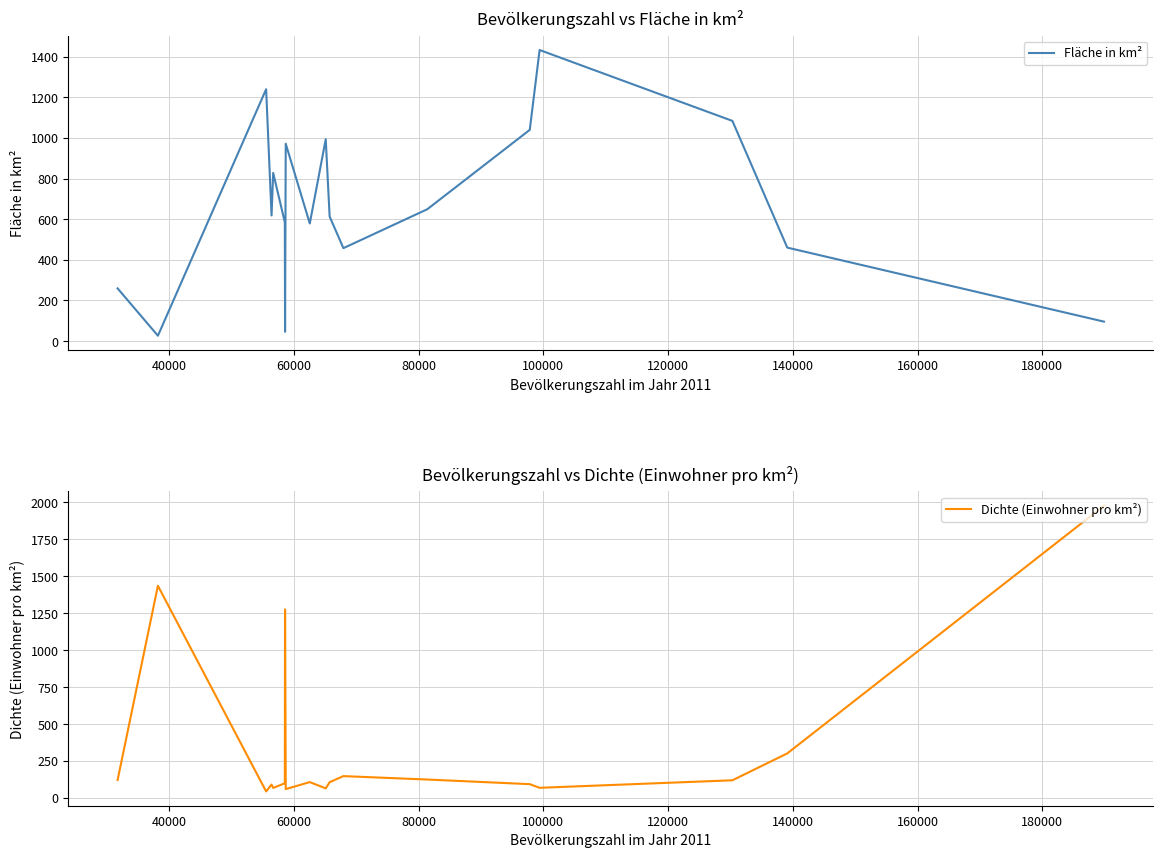

What is the highest value of the Fläche in km² series?

1433.0